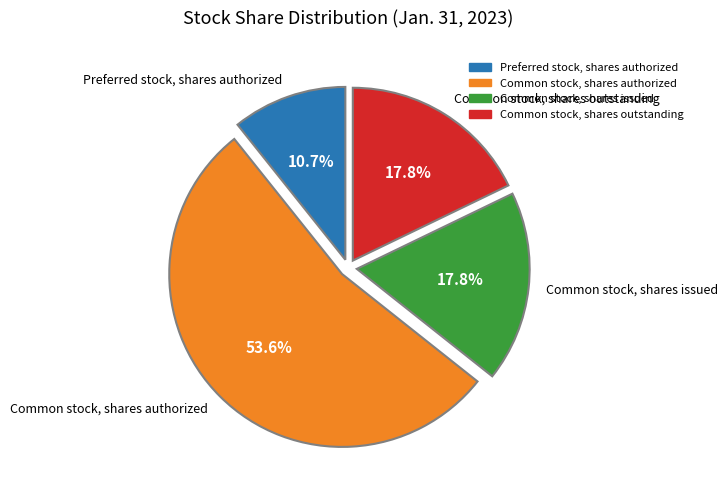

What is the ratio of the value at Common stock, shares outstanding to the value at Preferred stock, shares authorized?

1.7